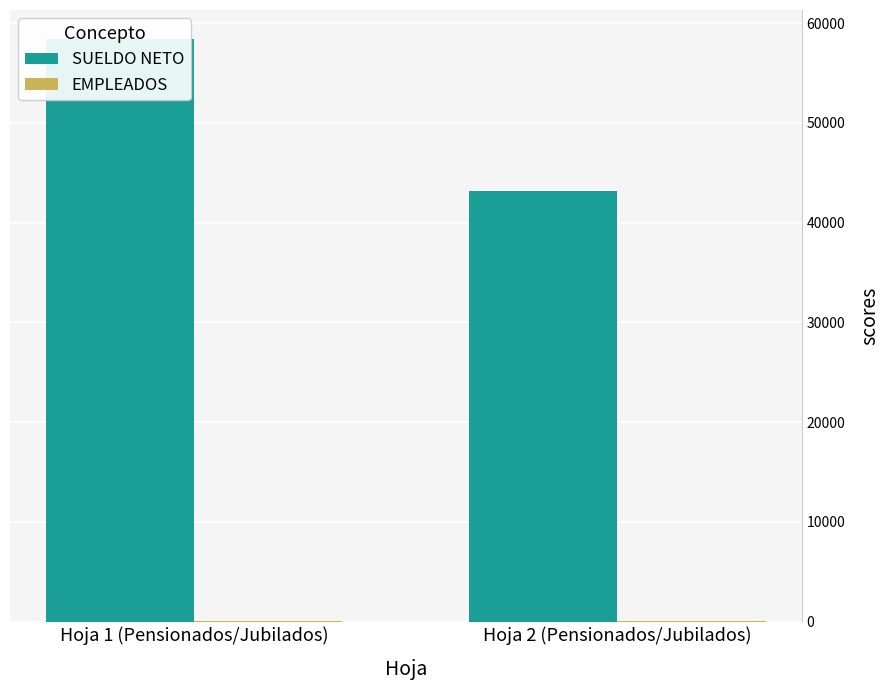

Rank the series at Hoja 2 (Pensionados/Jubilados) from lowest to highest value.

EMPLEADOS, SUELDO NETO